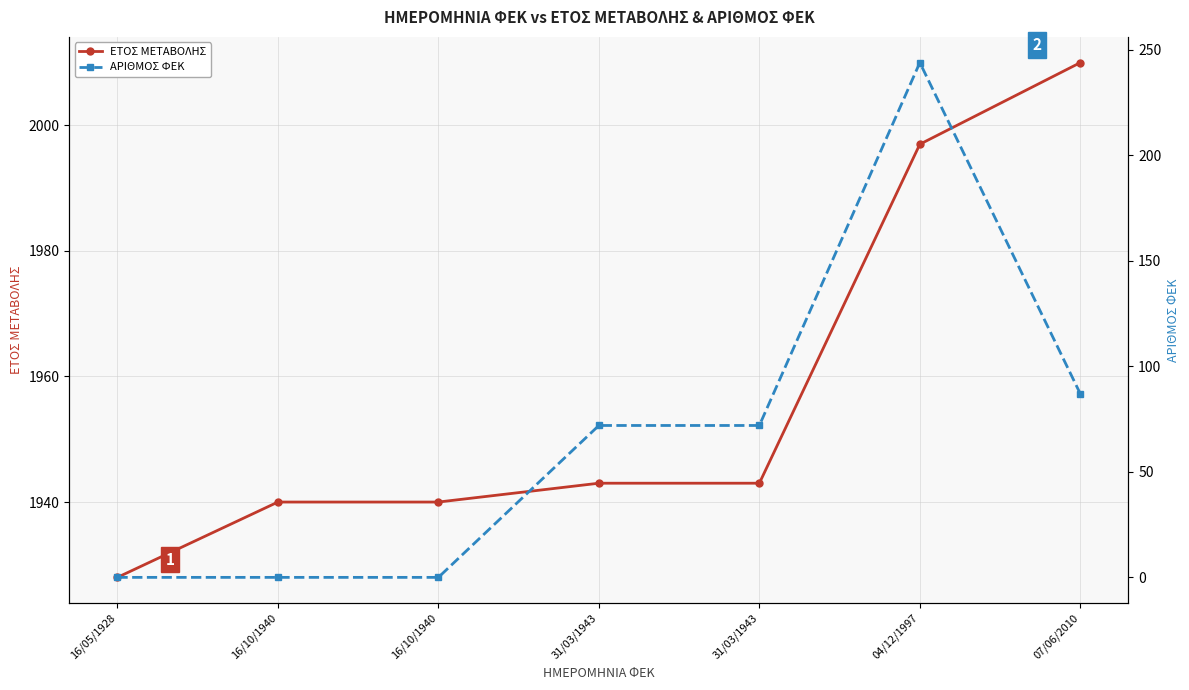

What is the difference between the second highest and second lowest values in the ΑΡΙΘΜΟΣ ΦΕΚ series?

87